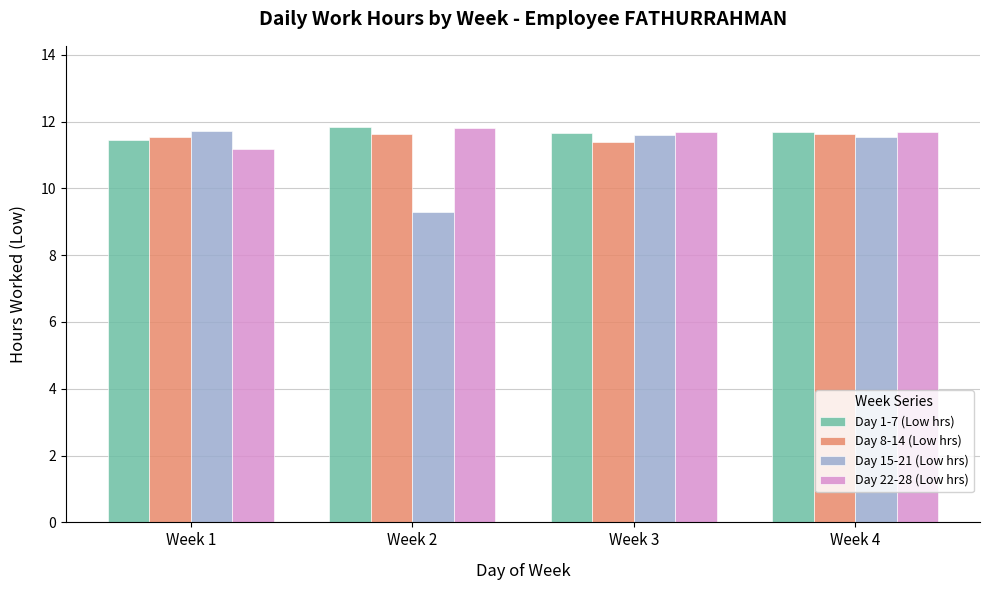

What is the value of the Day 8-14 (Low hrs) bar at the 2nd from the left?

11.6